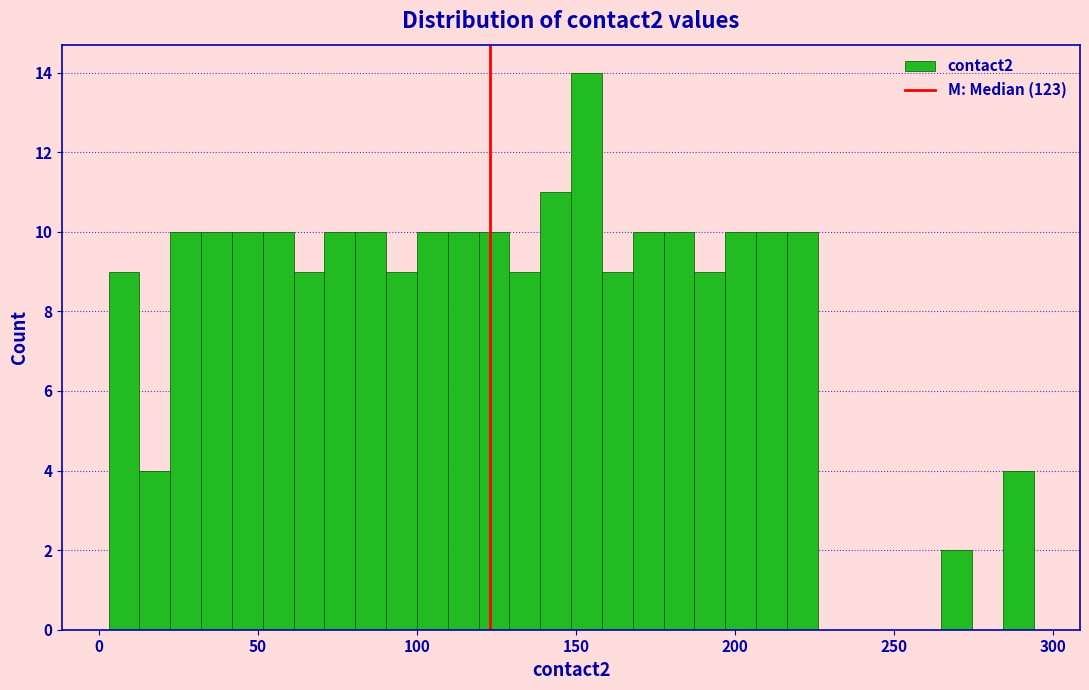

Read against the x-axis, roughly where is the centre of the tallest bar?

155